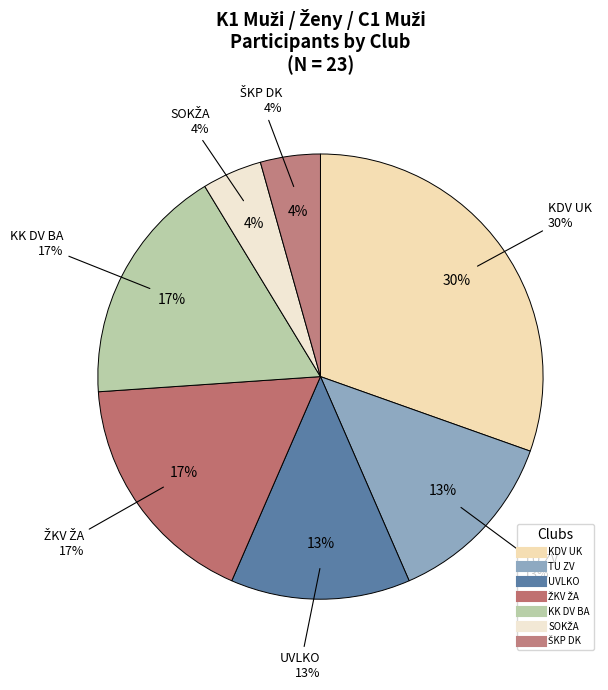

Count the number of slices in the pie.

7